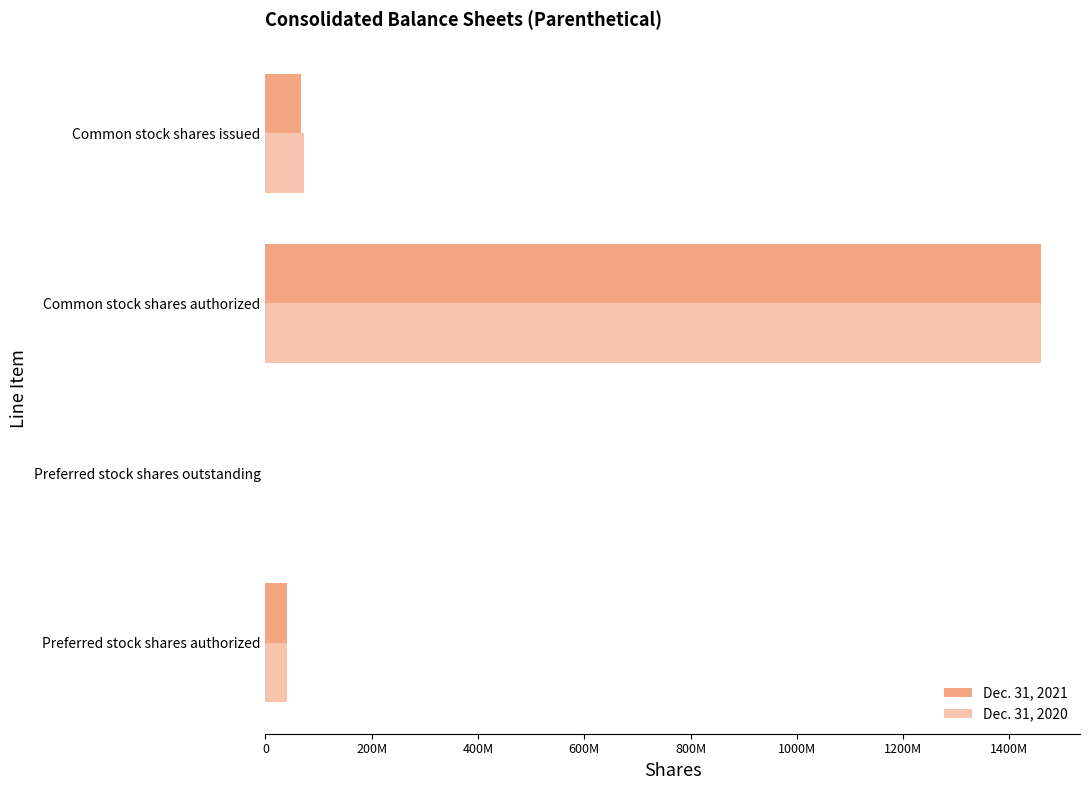

What is the average value of the Dec. 31, 2021 series?

391836094